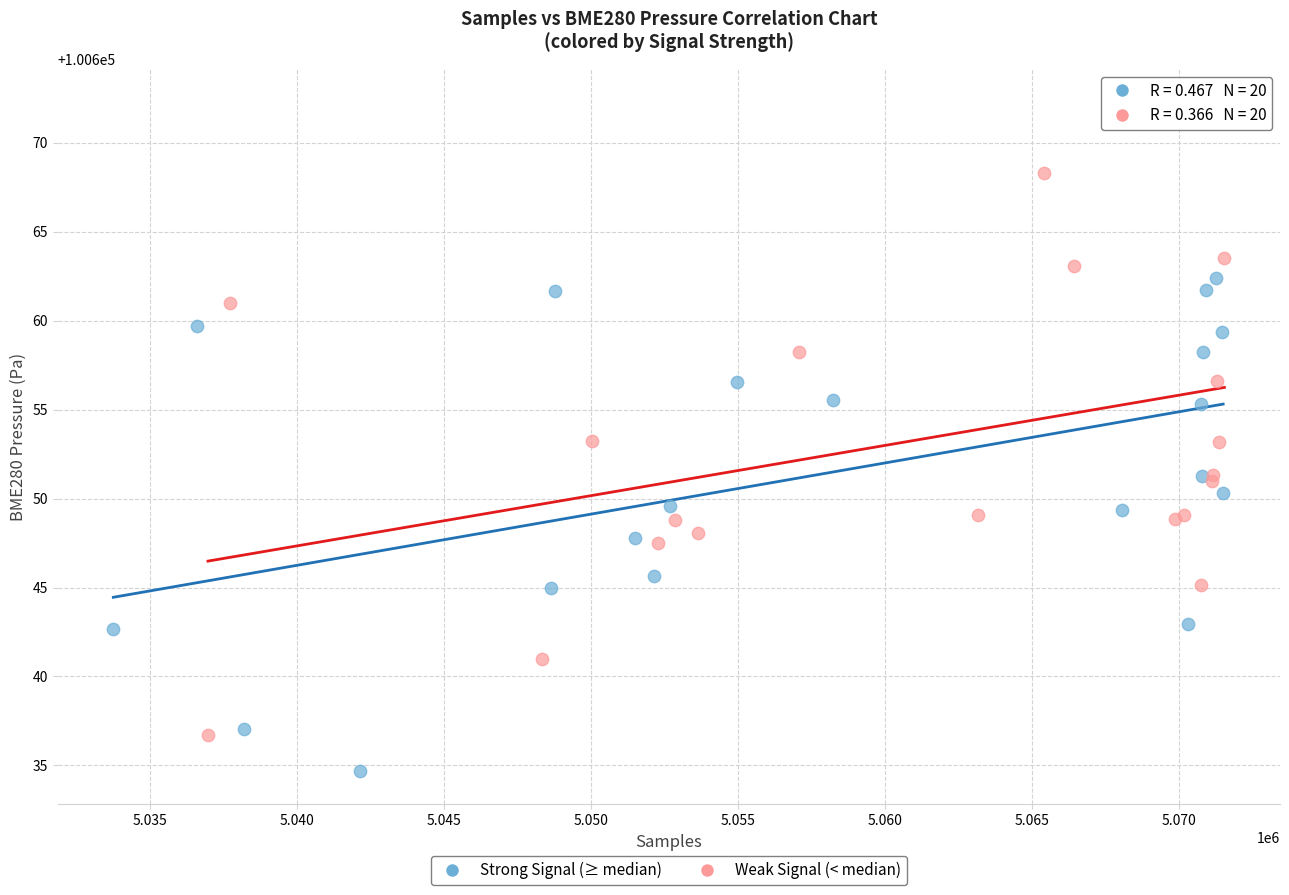

Which series has the largest Y range (max minus min)?

Weak Signal (< median)